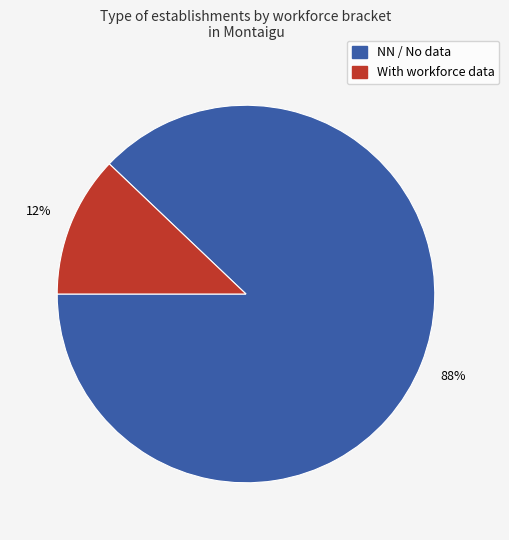

Does any single category account for the majority?

Yes